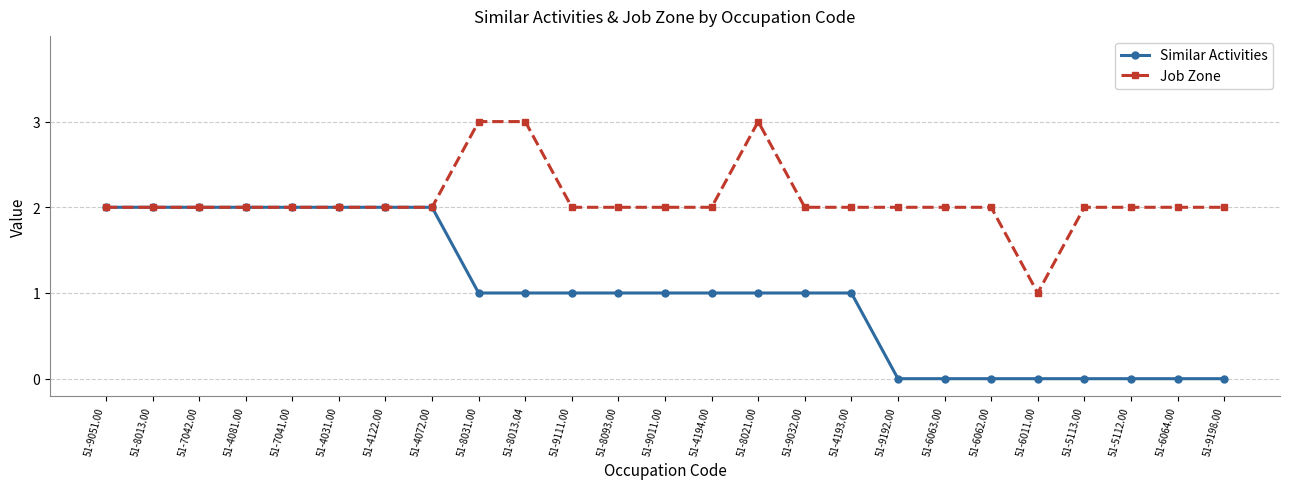

The Job Zone series shows 2 at 51-8093.00. True or false?

True